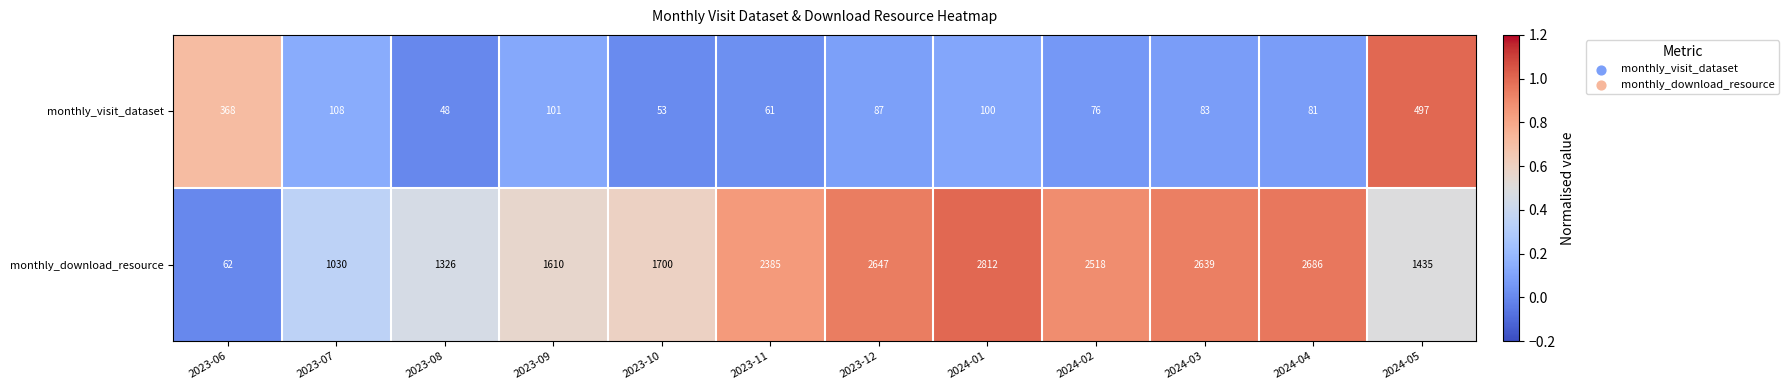

At which category does the chart reach its peak across all series?

2024-01